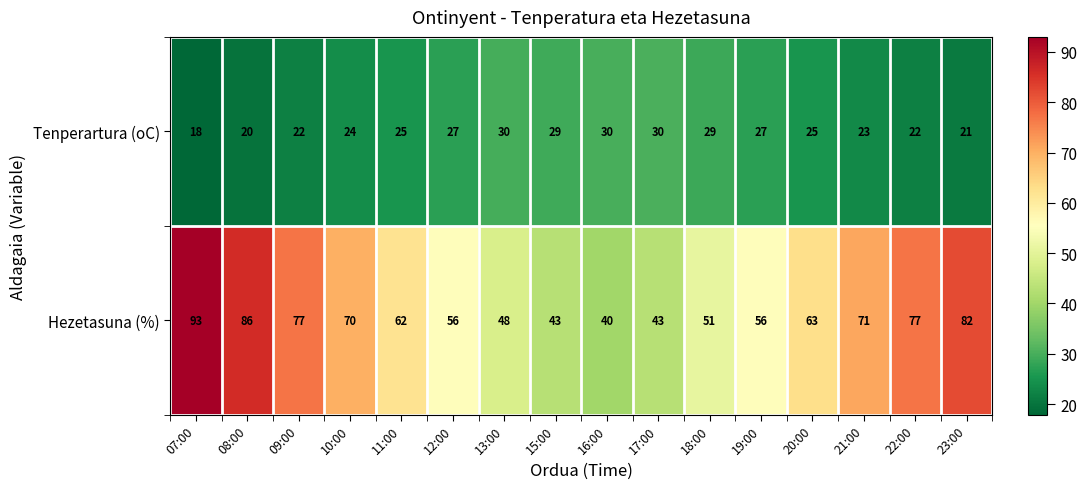

True or false: Tenperartura (oC) has a value of 30 at 16:00.

True